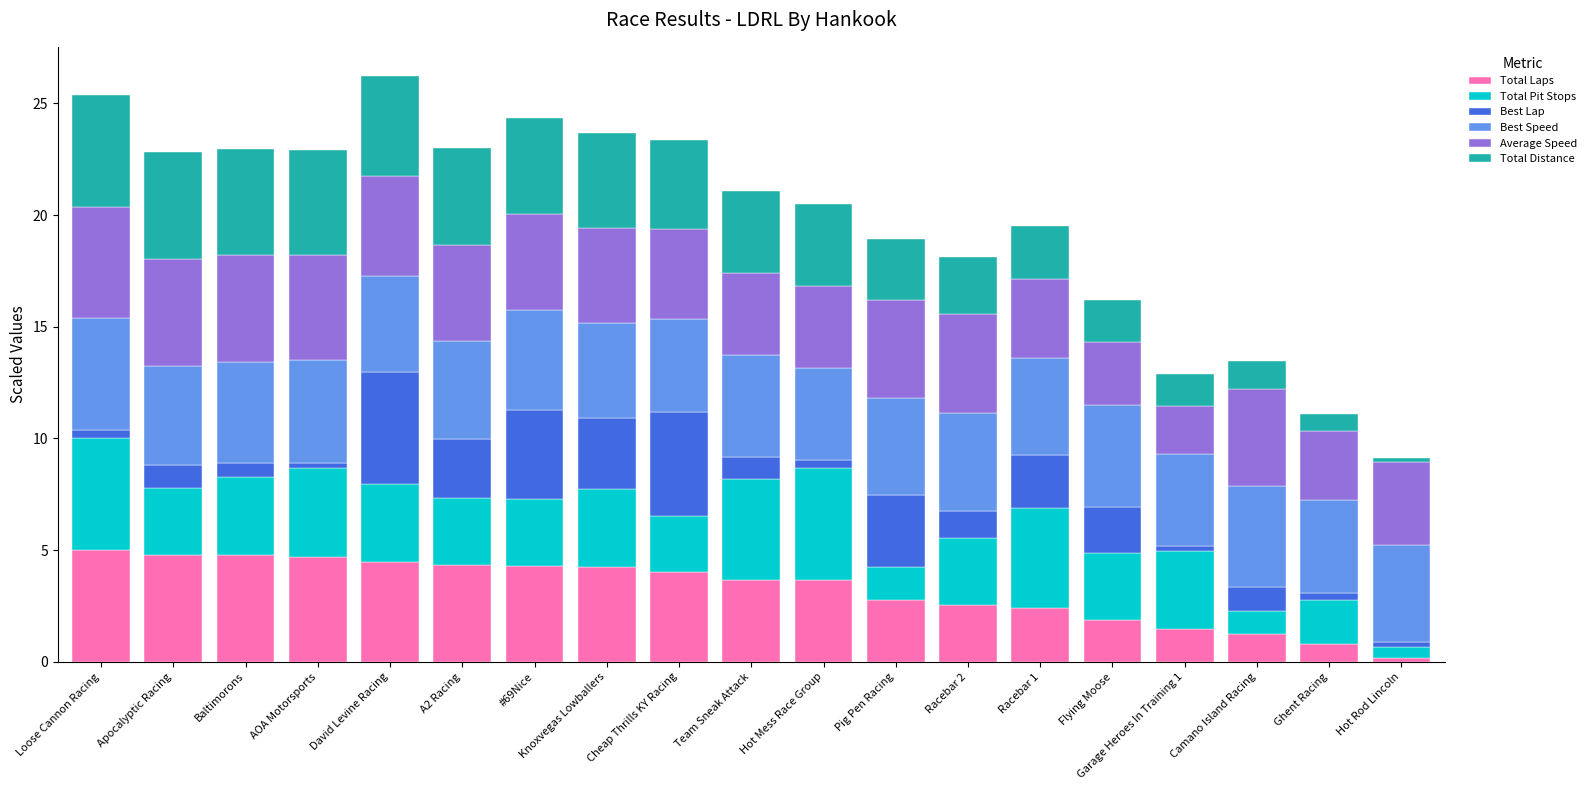

Are the bars grouped side by side (vs. stacked)?

No